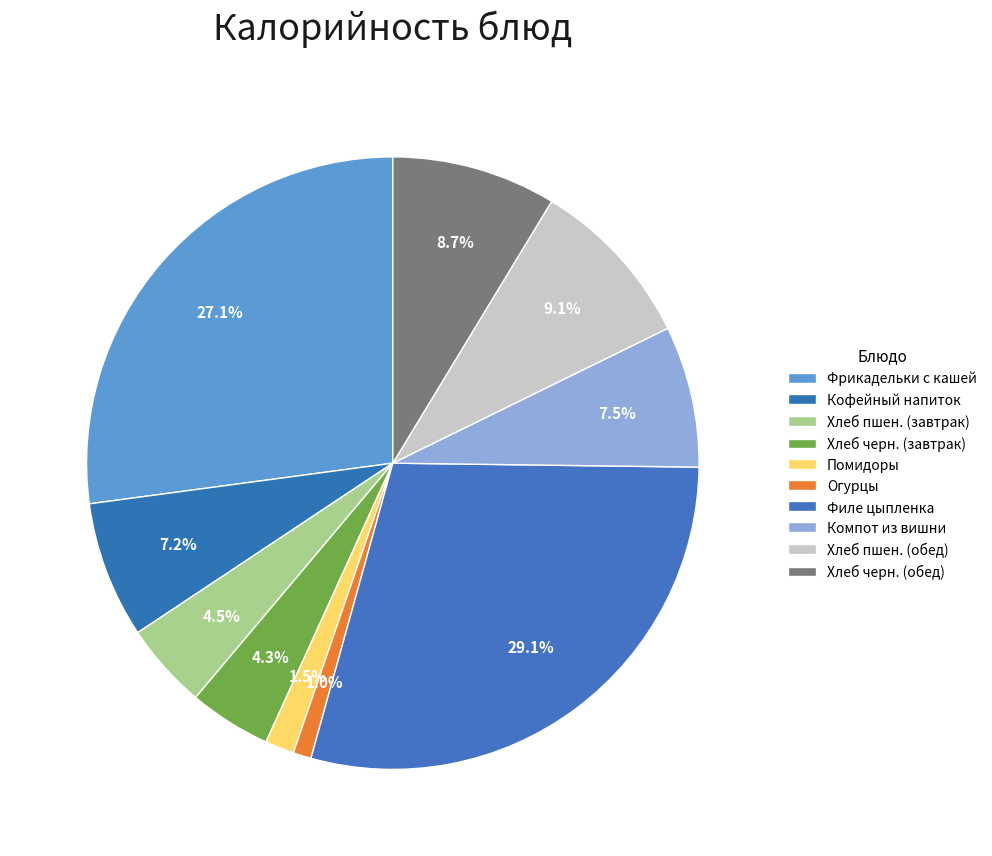

Count the number of slices in the pie.

10